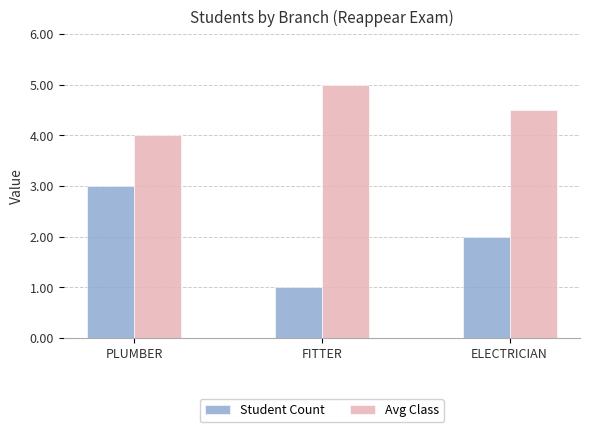

List the labels in order of Student Count value, largest first.

PLUMBER, ELECTRICIAN, FITTER